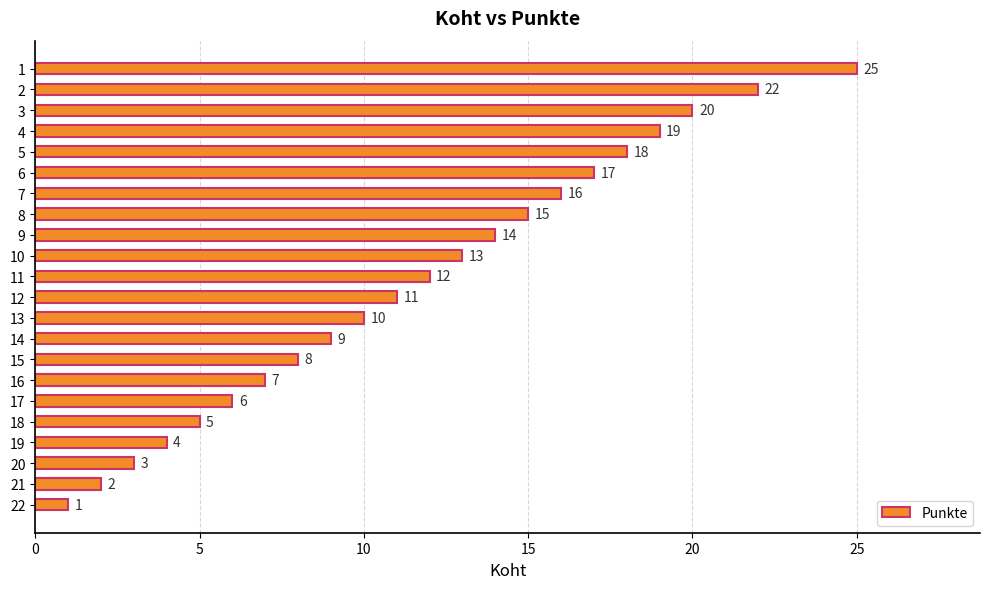

What is the value of the 4th bar from the top?

19